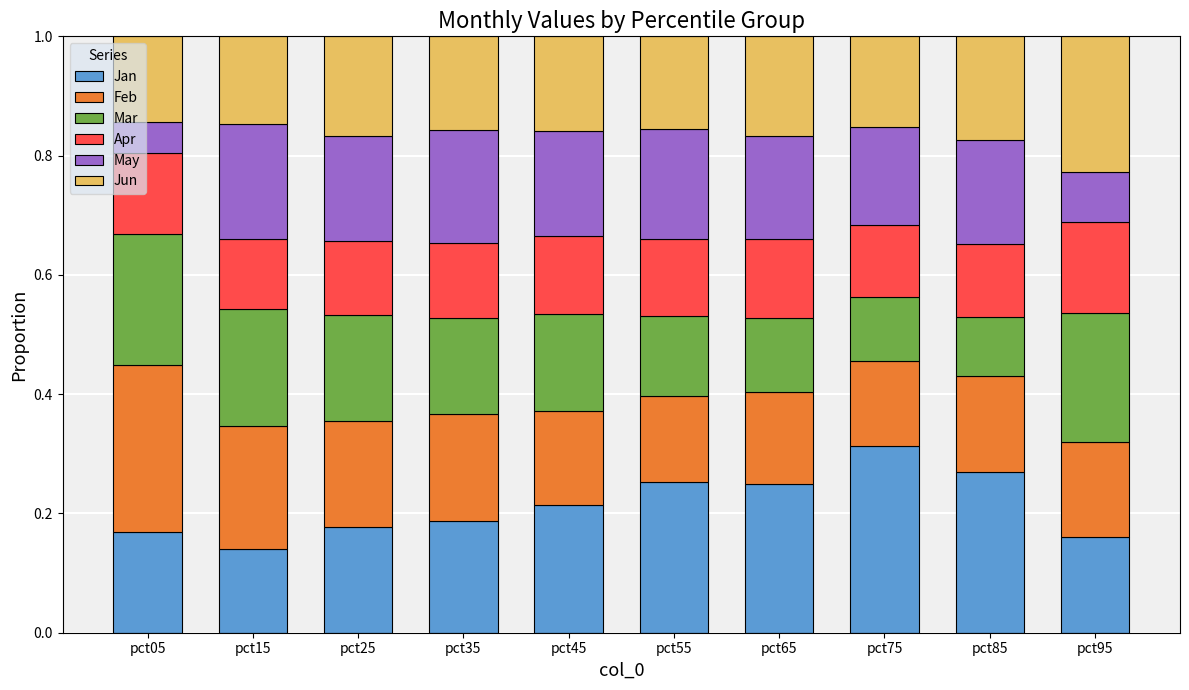

What is the total value across all series at pct55?

1.0